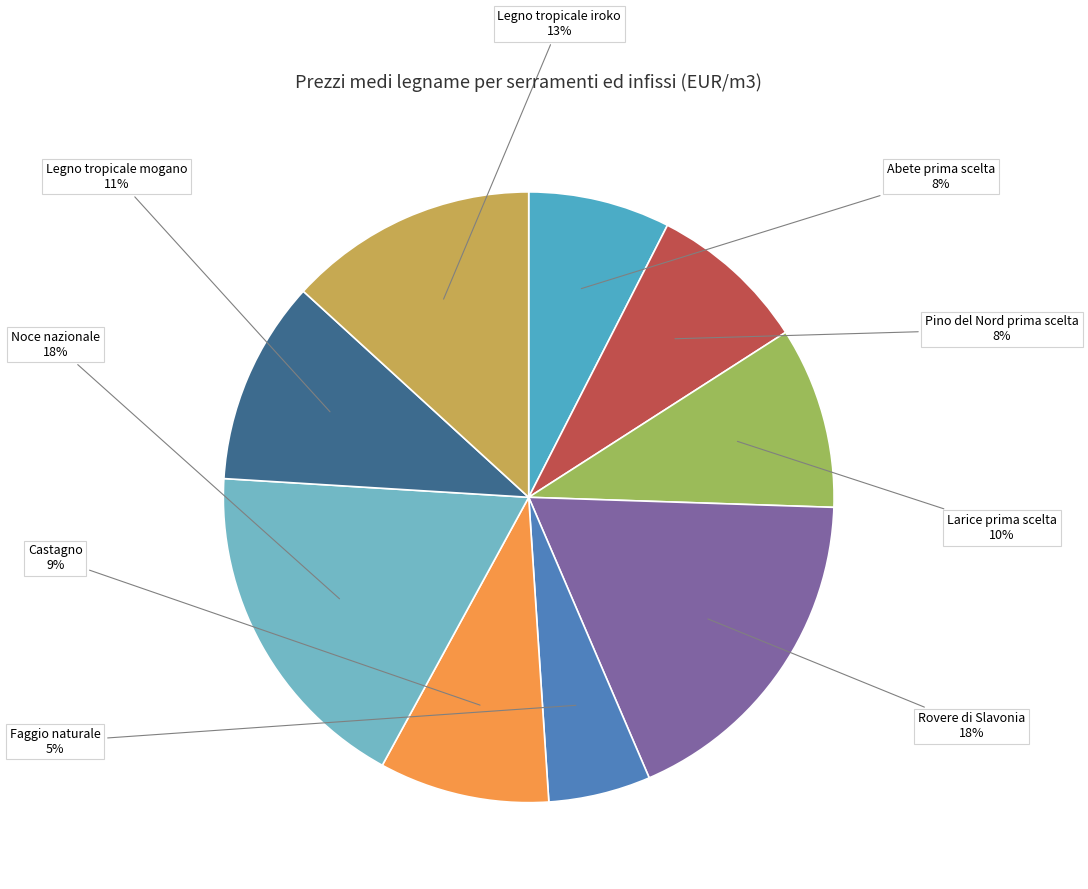

To the nearest percent, what portion does Castagno represent?

9%